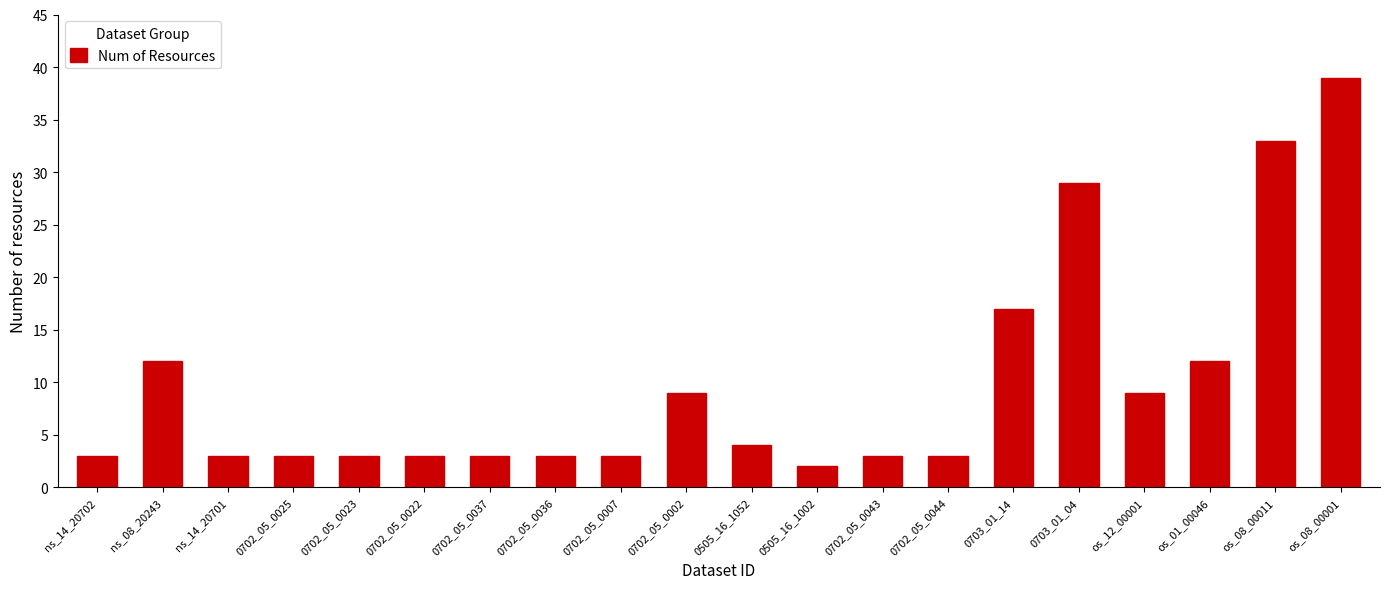

What is the approximate value at 0702_05_0022, to the nearest 5?

5